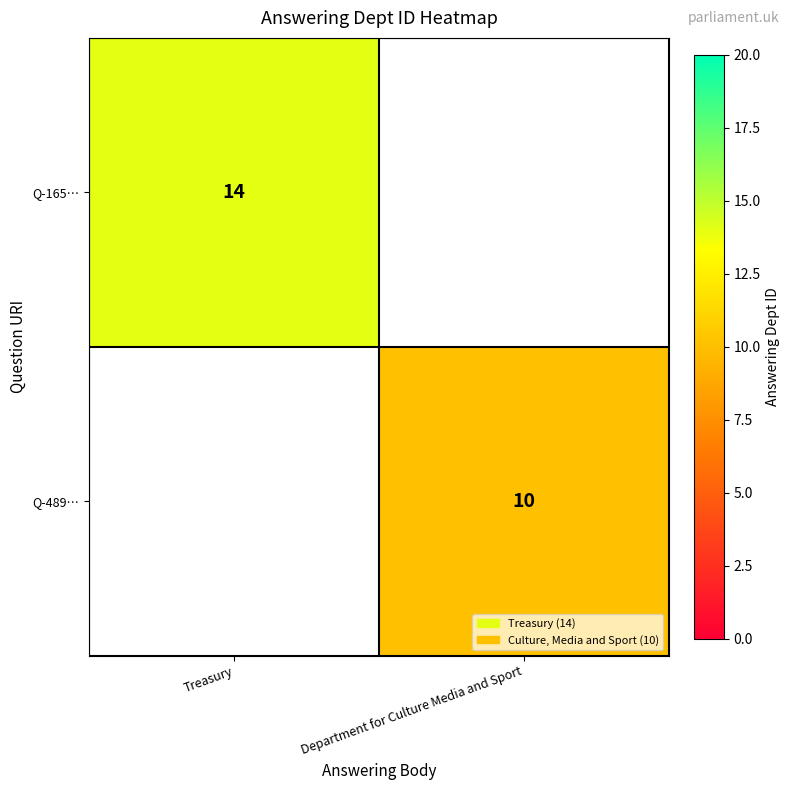

The value of Q-165… at Treasury is 7. True or false?

False